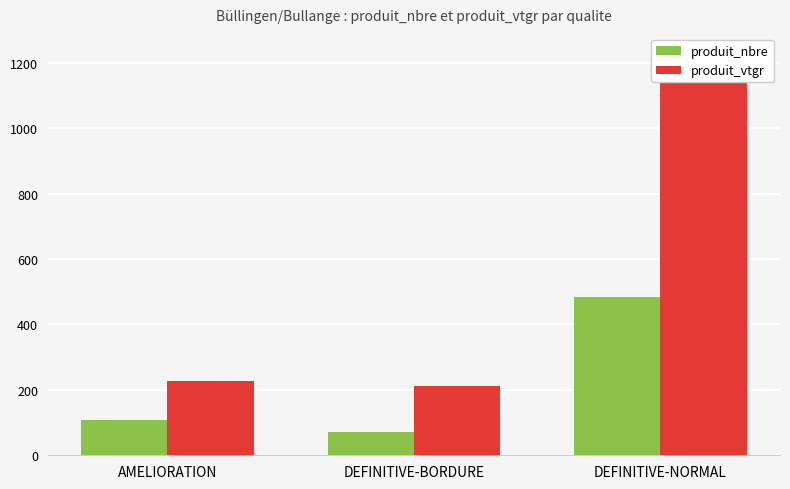

Read the produit_nbre value at DEFINITIVE-NORMAL.

485.0